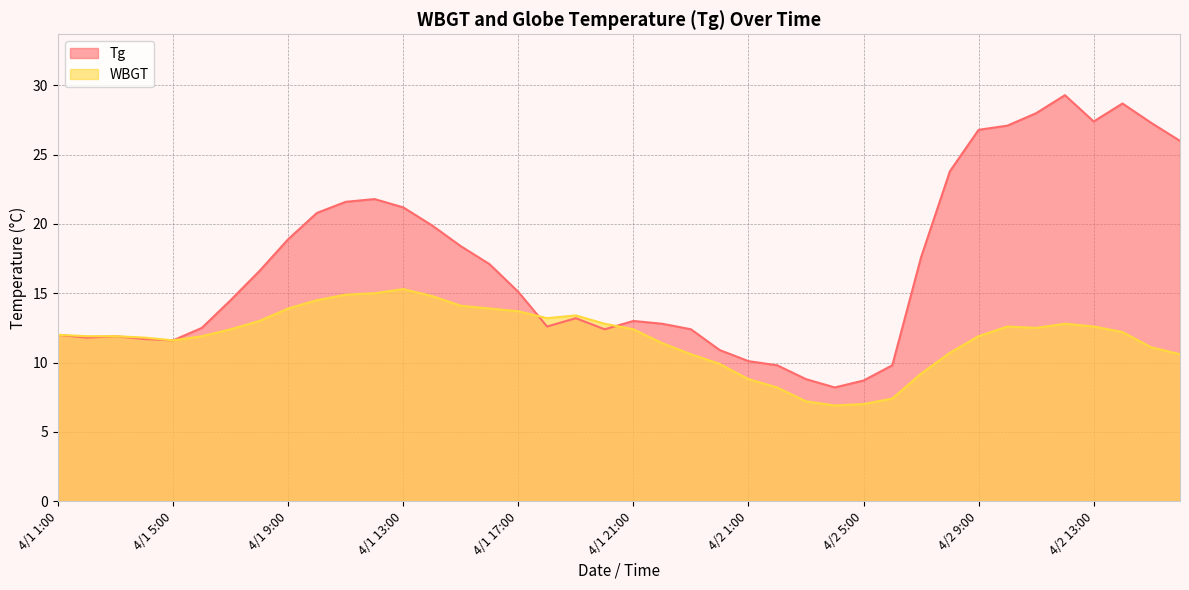

At which label does WBGT first exceed 12?

4/1 7:00